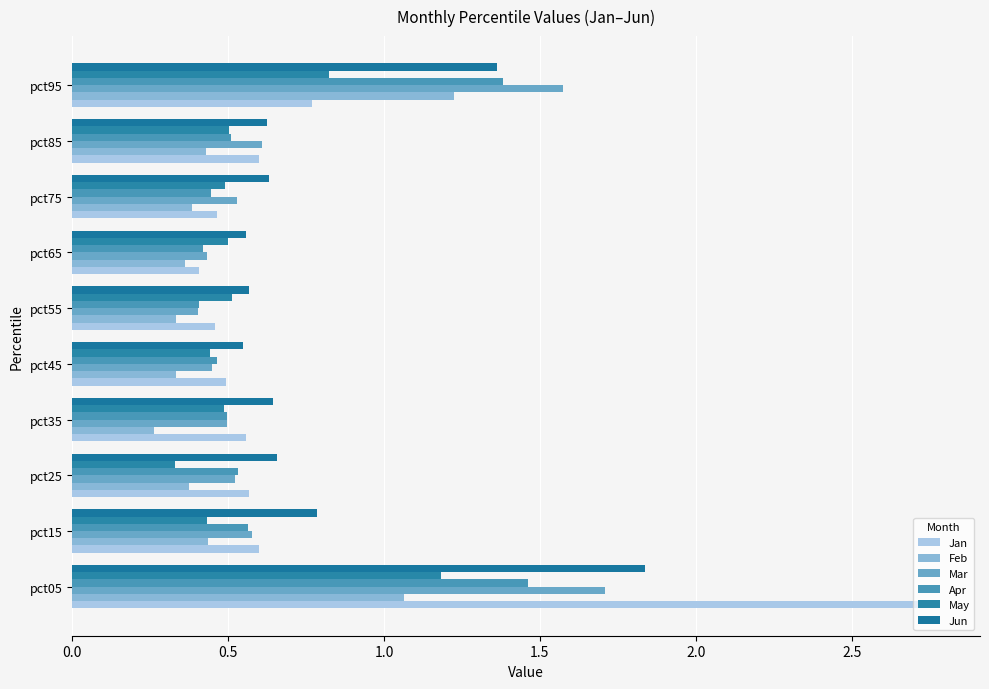

Count the Jun values in the range 0 to 1.

8